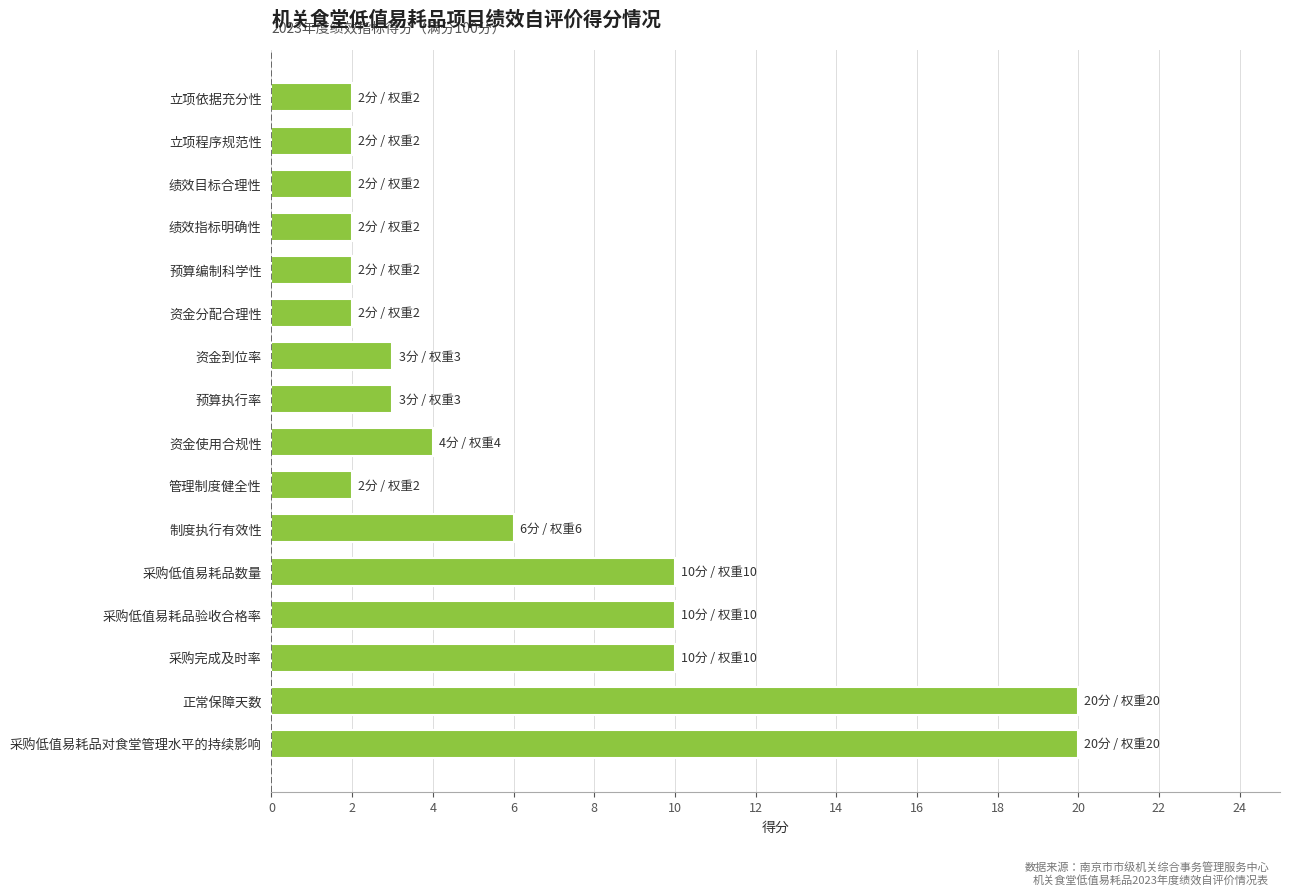

What is the change in value from 绩效目标合理性 to 正常保障天数?

+18